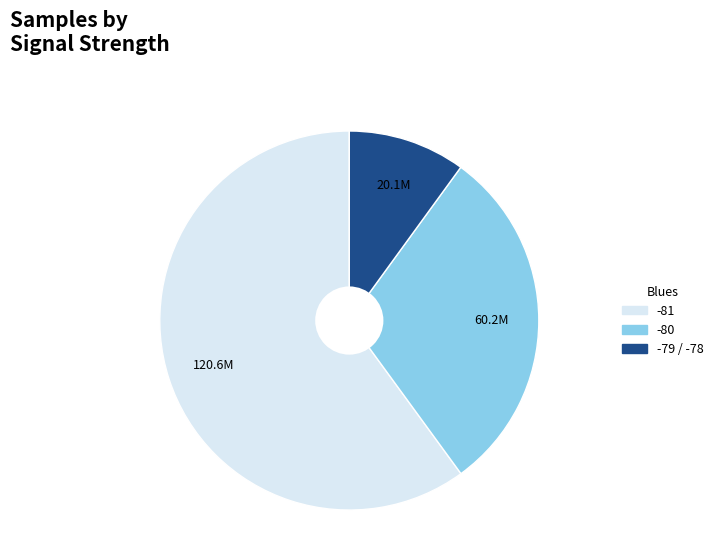

What is the ratio of the value at -80 to the value at -79 / -78?

3.0